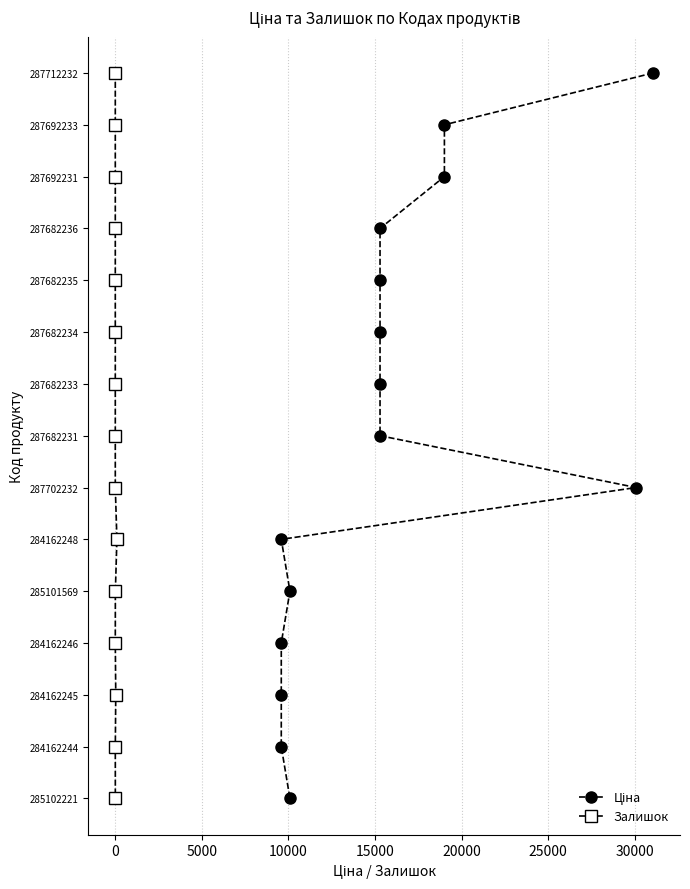

True or false: Залишок and Ціна intersect in this chart.

False